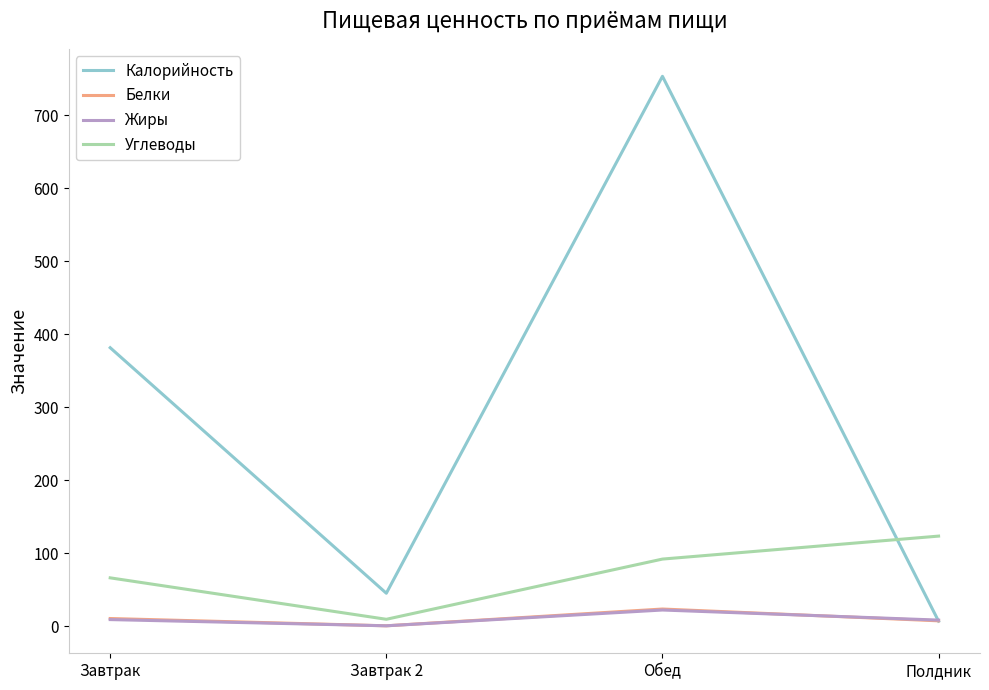

Is this an area chart (filled region under the line)?

No